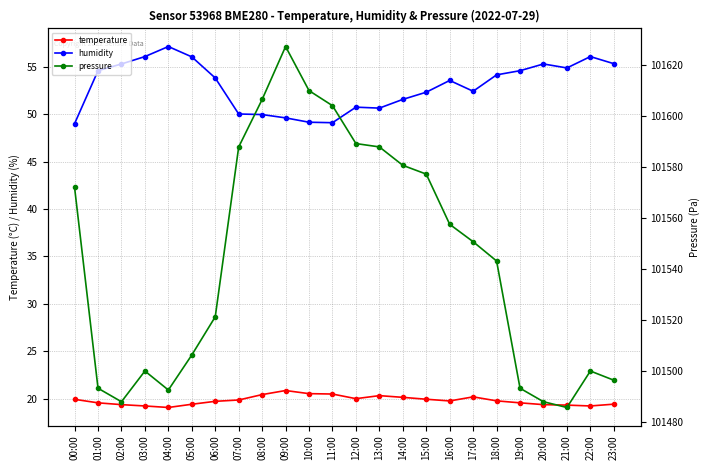

What is the value of the temperature point at the 10th from the left?

20.9